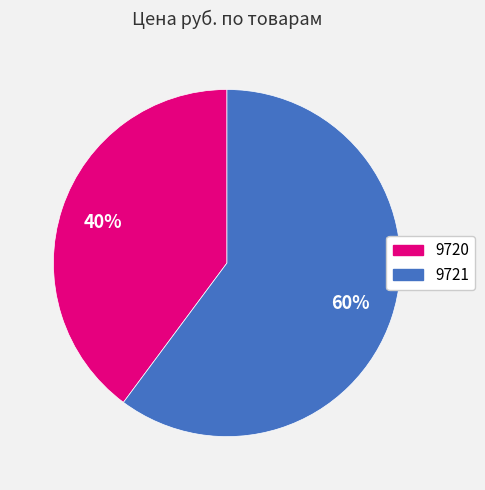

To the nearest percent, what percentage of the pie is 9721?

60%